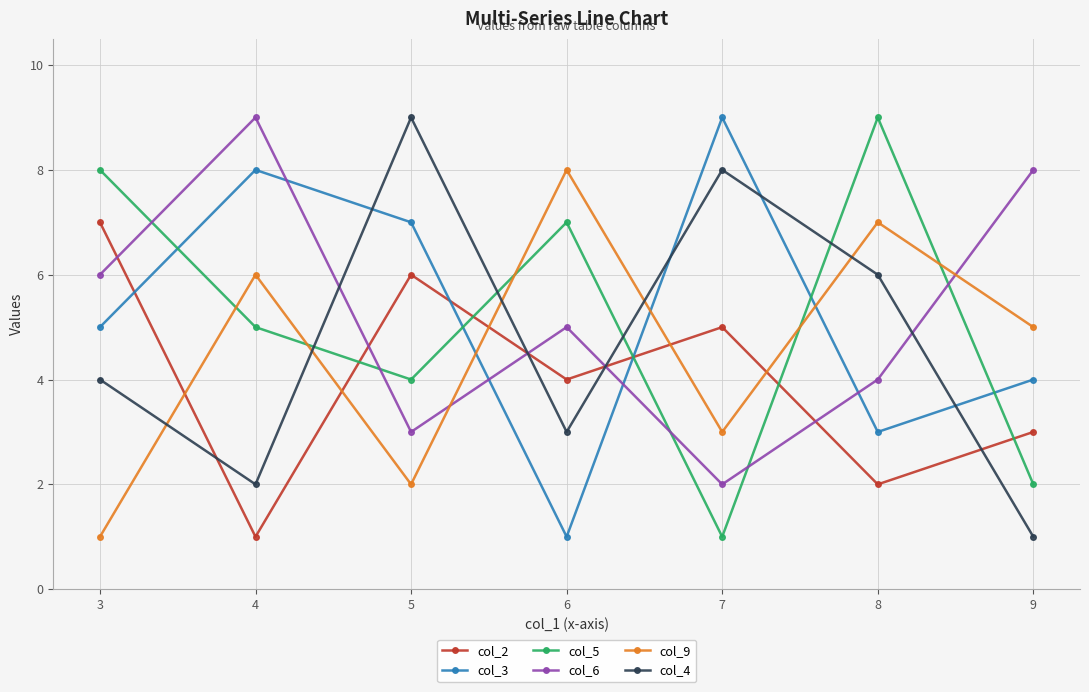

How many lines are shown in the chart?

6